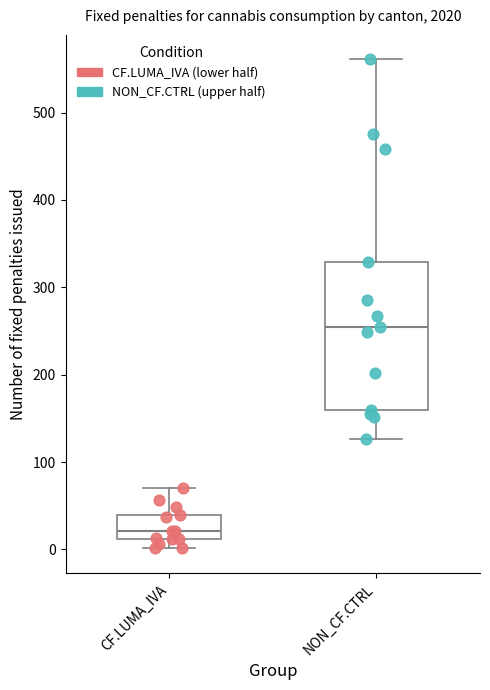

Reading left to right, read every box against the y-axis: the position of its median line, the range the box covers, and the ends of its whiskers. The values are not printed on the chart, so give them approximately, as read against the axis.

CF.LUMA_IVA: median 20, box 10 to 40, whiskers 0 to 70
NON_CF.CTRL: median 260, box 160 to 330, whiskers 130 to 560